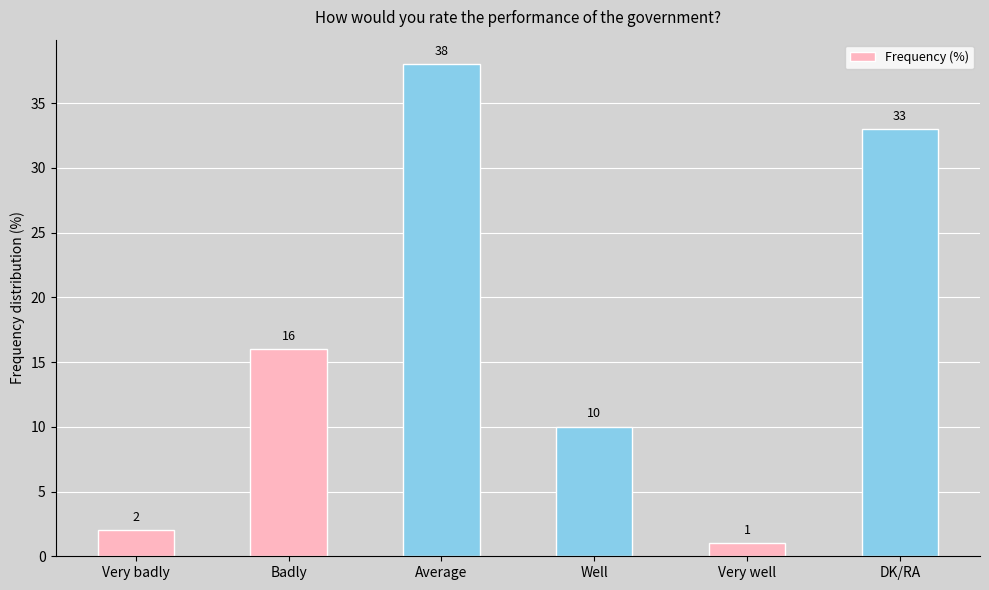

Reading right to left, transcribe all the data shown in this chart.

DK/RA=33	Very well=1	Well=10	Average=38	Badly=16	Very badly=2